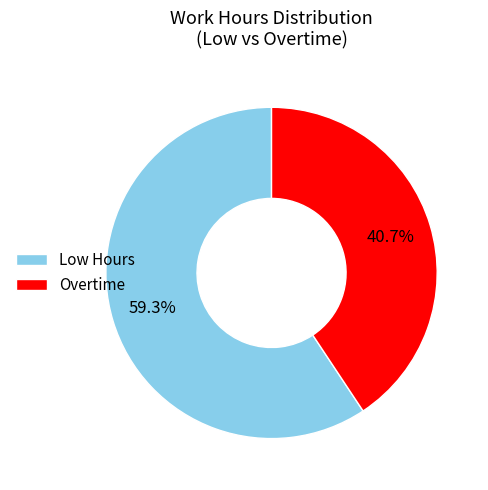

What is the largest slice in the pie chart?

Low Hours